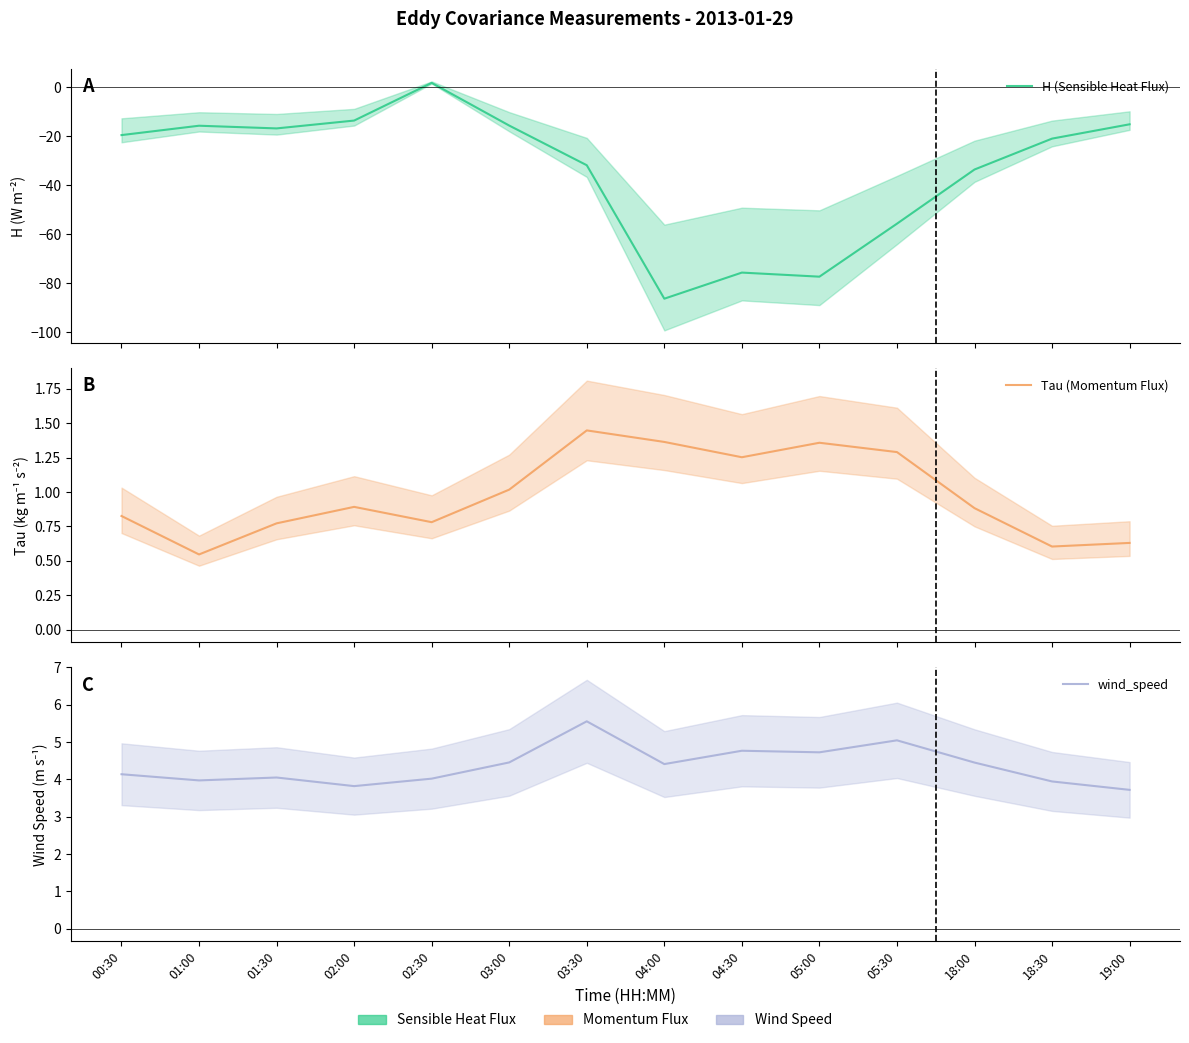

True or false: wind_speed and H (Sensible Heat Flux) intersect in this chart.

False